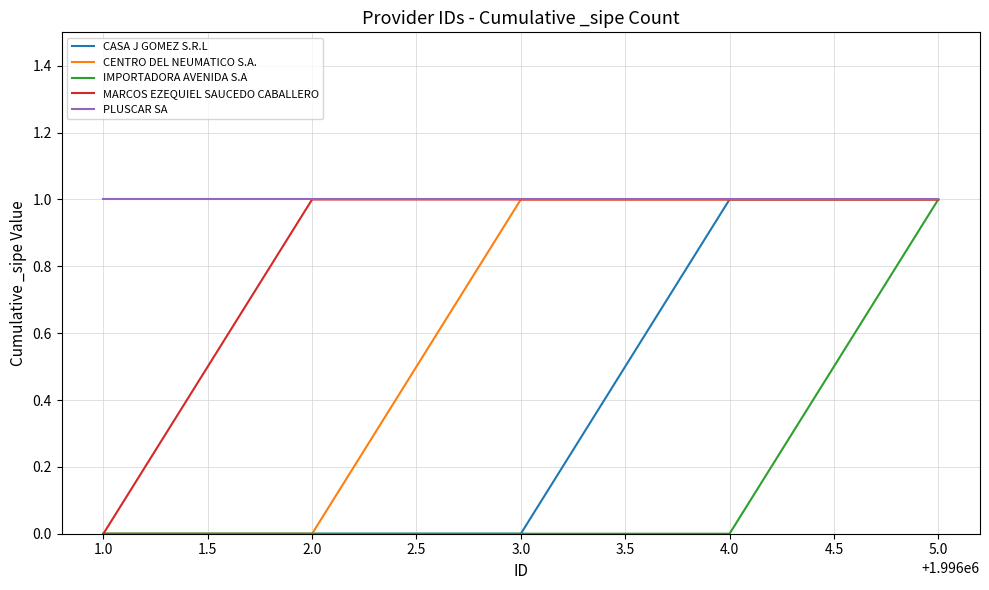

What is the sum of the CENTRO DEL NEUMATICO S.A. values at 2.0 and 1.0?

0